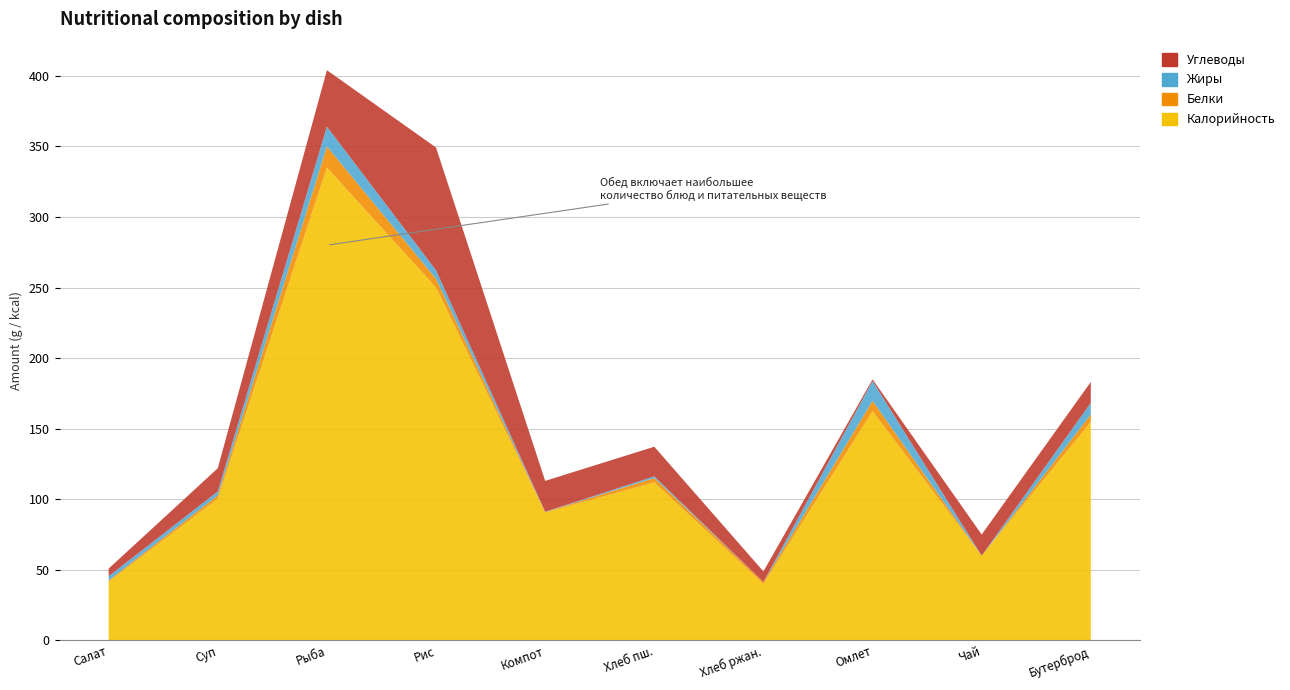

Reading left to right, transcribe all the data shown in this chart.

Калорийность: 41.6	100.4	335.0	250.0	90.6	112.0	40.0	162.4	60.0	154.8
Белки: 0.8	2.3	15.0	6.2	0.3	3.0	1.4	7.4	0.0	5.3
Жиры: 3.0	2.8	14.0	6.0	0.2	1.2	0.0	14.0	0.0	8.2
Углеводы: 5.4	16.4	40.0	87.0	21.9	21.0	7.5	1.2	15.0	14.8